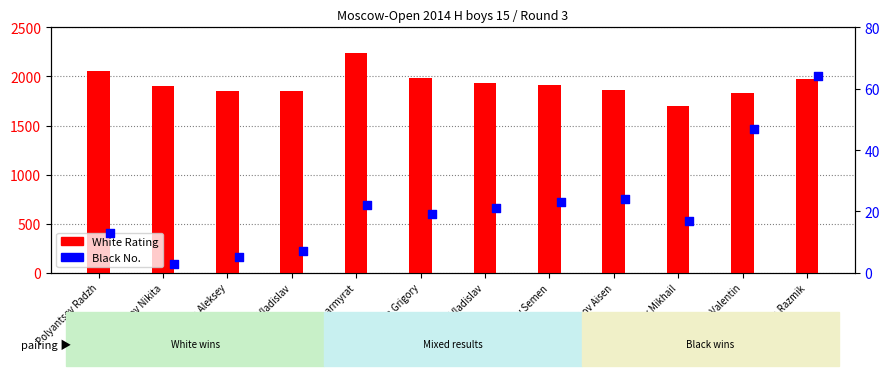

Which series contains the lowest Y value?

Black No.